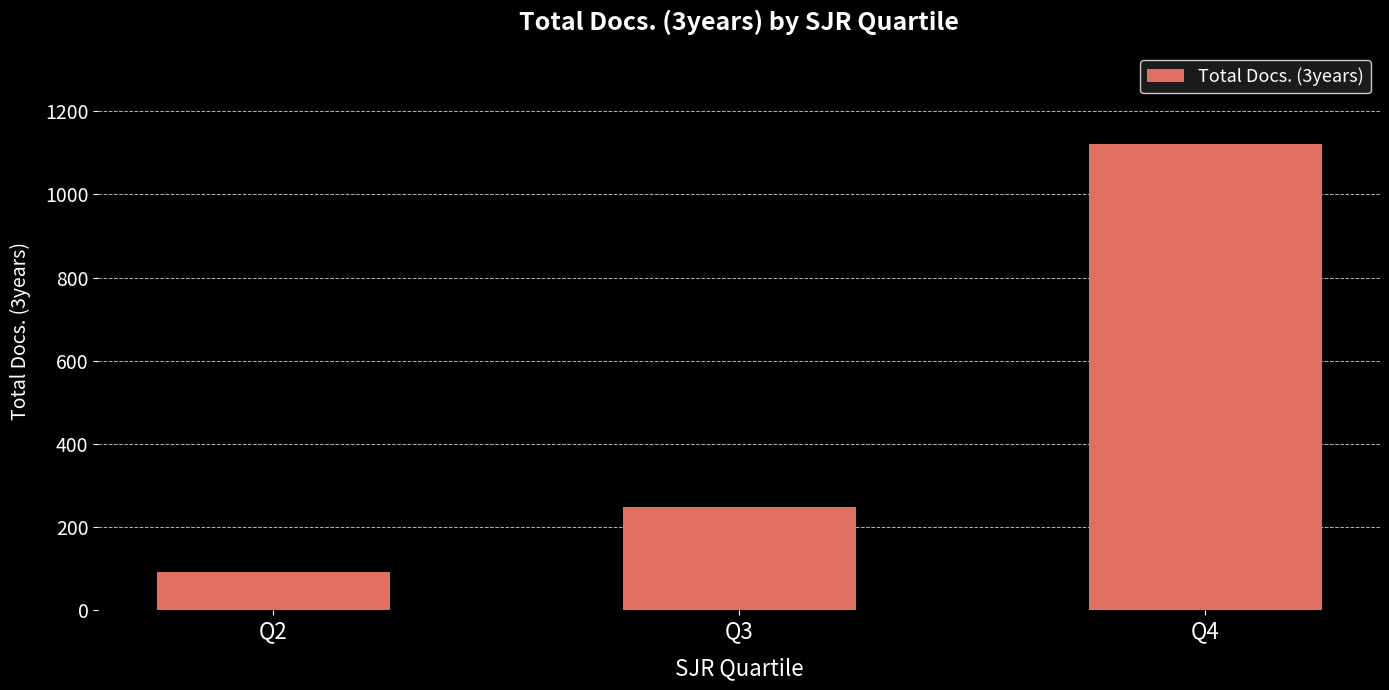

Rank the categories by value from highest to lowest.

Q4, Q3, Q2